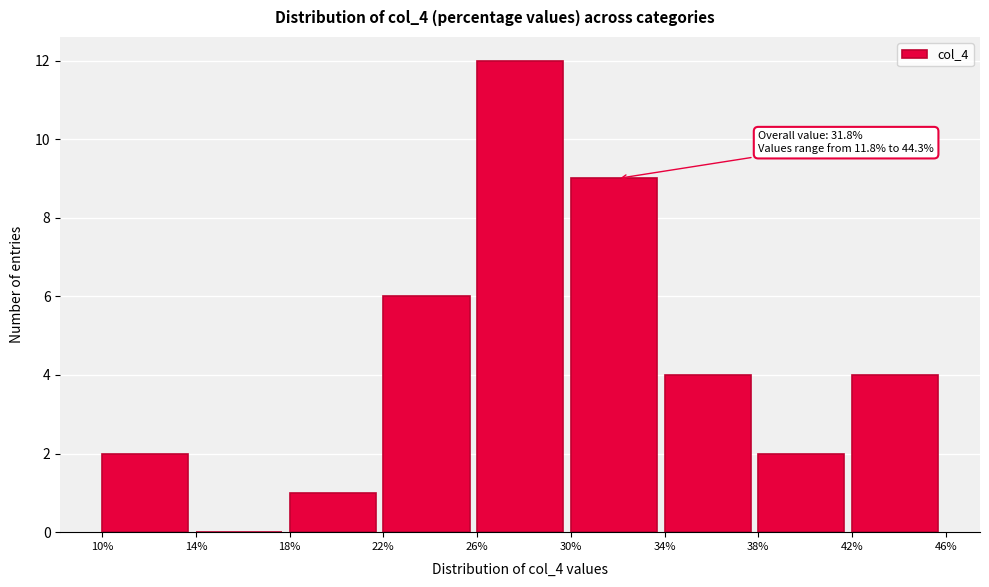

Over which range of the x-axis is the bar tallest?

26% to 30%